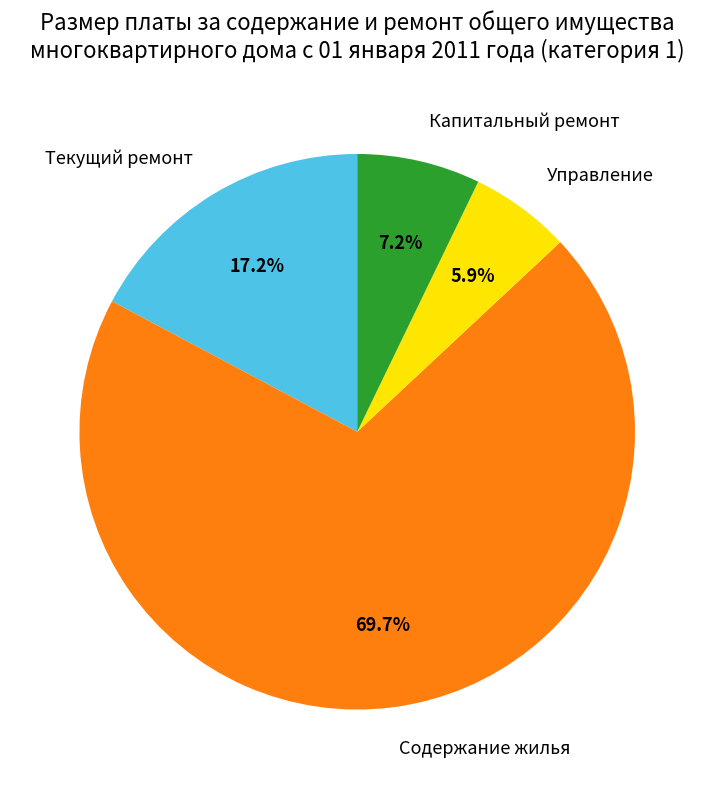

Does any single category account for the majority?

Yes